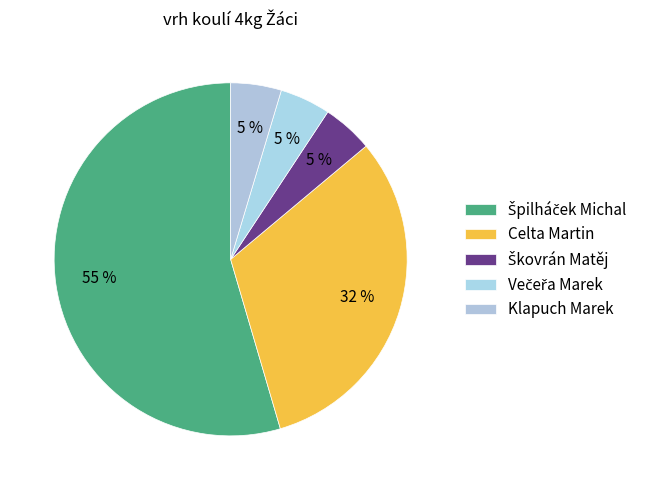

Count the number of slices in the pie.

5